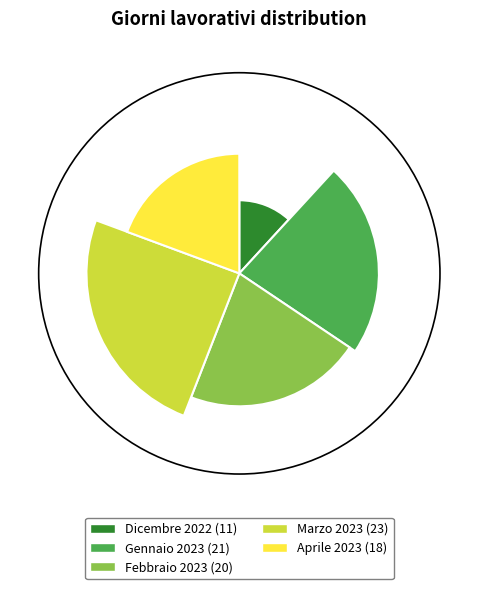

To the nearest percent, what is the difference between the Aprile 2023 and Marzo 2023 slice percentages?

5%